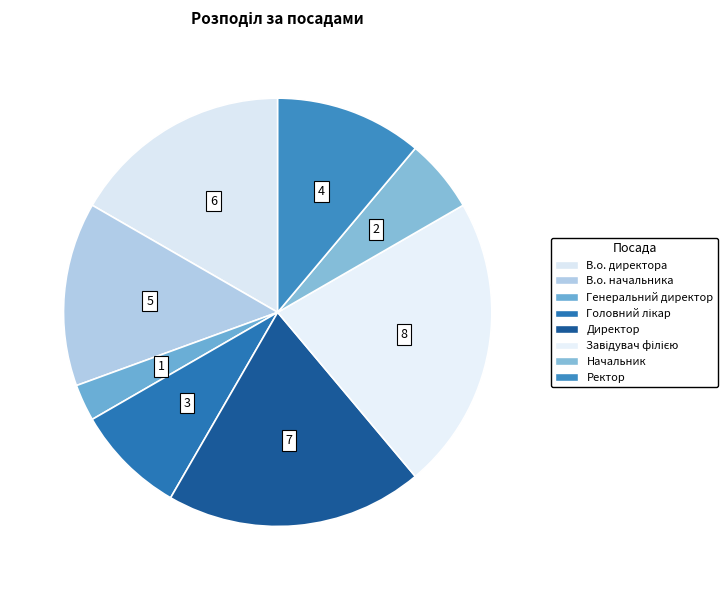

Is it true that Ректор is 11% of the pie?

True